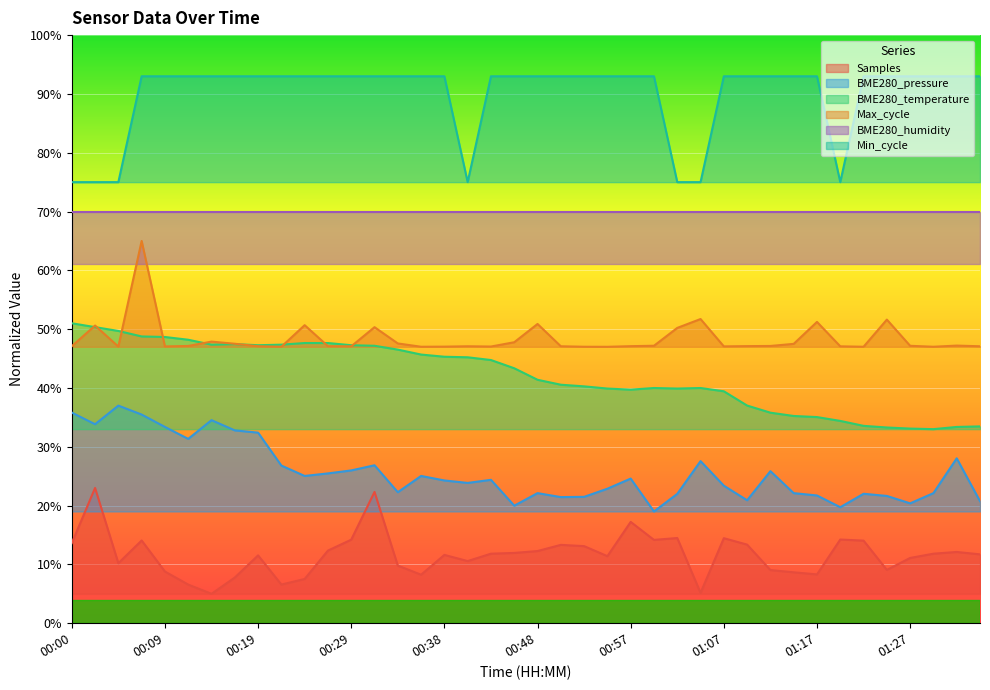

The Min_cycle series shows 0.9 at 00:57. True or false?

True